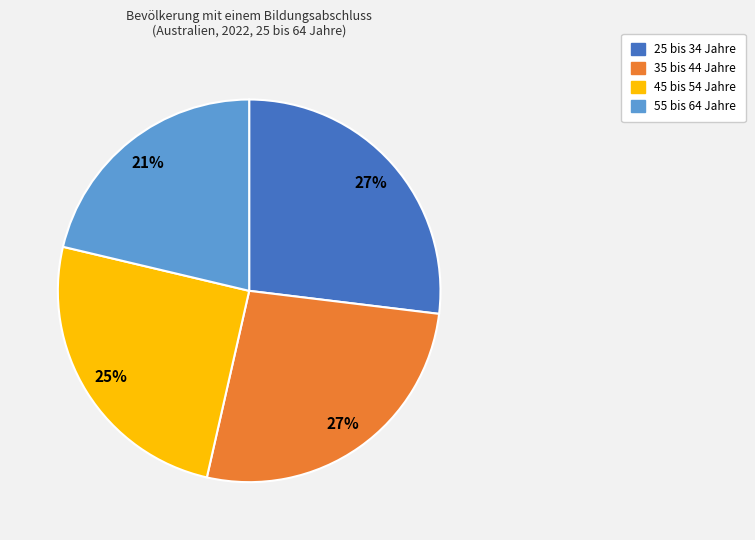

To the nearest percent, what portion does 25 bis 34 Jahre represent?

27%